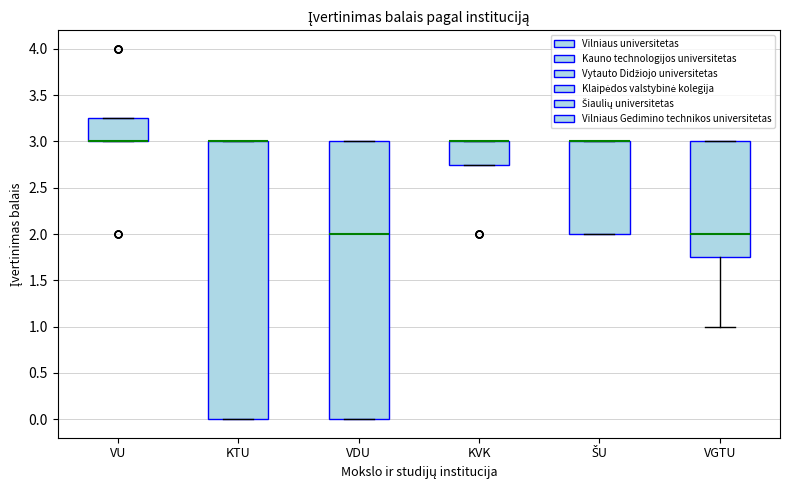

Where is the lower edge of the box for VDU on the y-axis? The values are not printed on the chart, so give them approximately, as read against the axis.

0.00